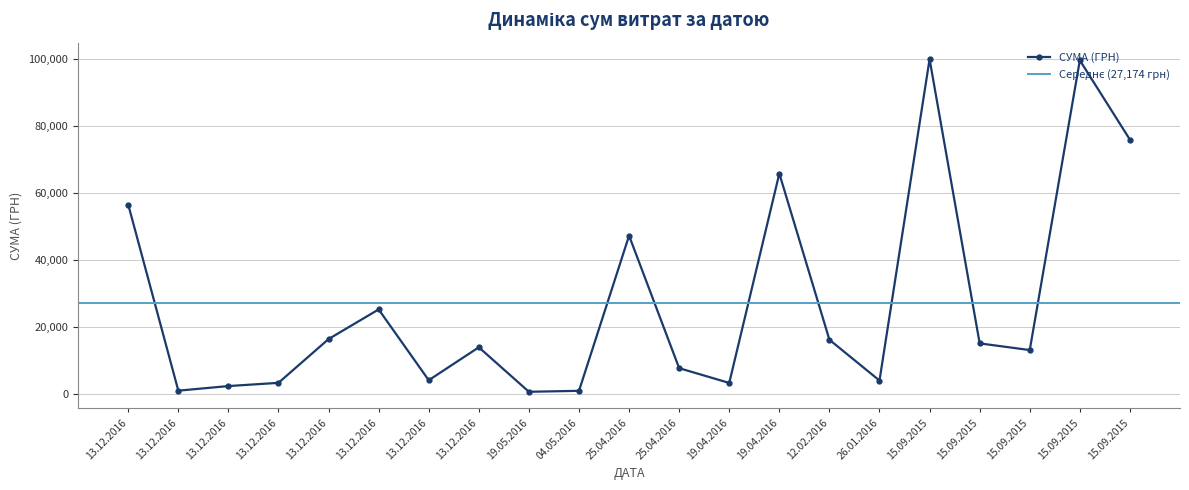

List the labels in order of value, smallest first.

19.05.2016, 04.05.2016, 13.12.2016, 13.12.2016, 19.04.2016, 13.12.2016, 26.01.2016, 13.12.2016, 25.04.2016, 15.09.2015, 13.12.2016, 15.09.2015, 12.02.2016, 13.12.2016, 13.12.2016, 25.04.2016, 13.12.2016, 19.04.2016, 15.09.2015, 15.09.2015, 15.09.2015